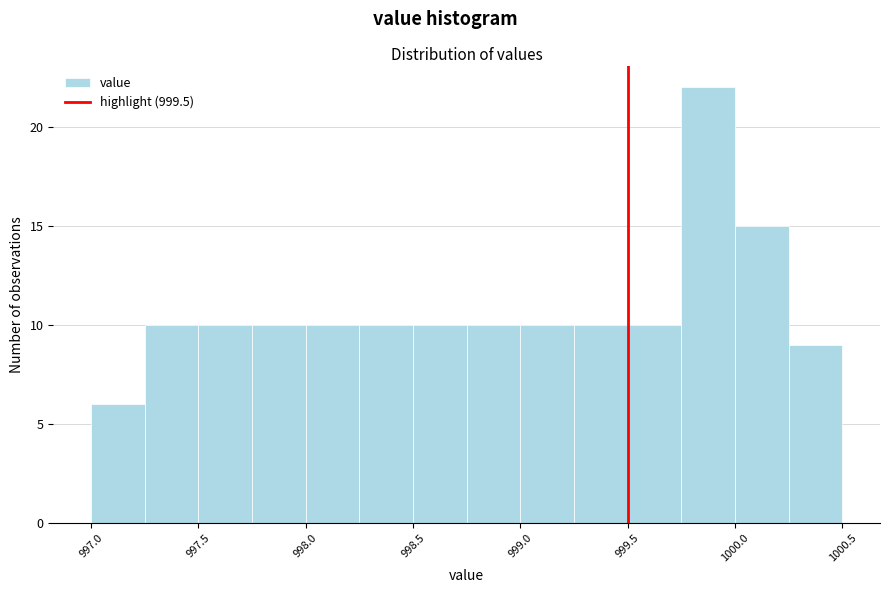

Reading left to right, transcribe this chart: for each bar, give the range it covers on the x-axis and its height. The values are not printed on the chart, so give them approximately, as read against the axis.

997.00 to 997.25: 6
997.25 to 997.50: 10
997.50 to 997.75: 10
997.75 to 998.00: 10
998.00 to 998.25: 10
998.25 to 998.50: 10
998.50 to 998.75: 10
998.75 to 999.00: 10
999.00 to 999.25: 10
999.25 to 999.50: 10
999.50 to 999.75: 10
999.75 to 1000.00: 22
1000.00 to 1000.25: 15
1000.25 to 1000.50: 9